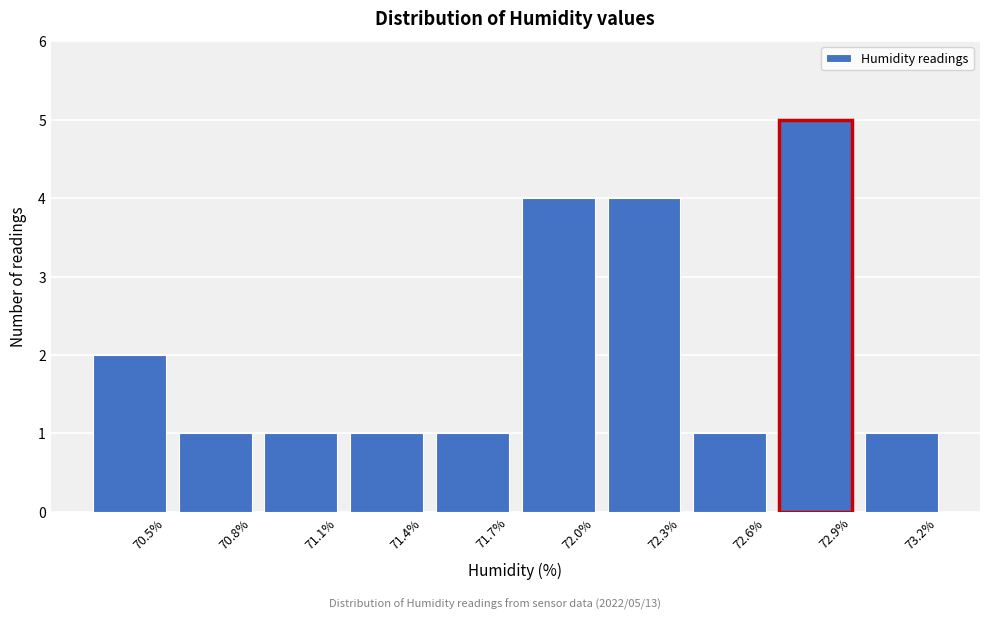

Reading right to left, what are all the values shown in this chart?

1	5	1	4	4	1	1	1	1	2